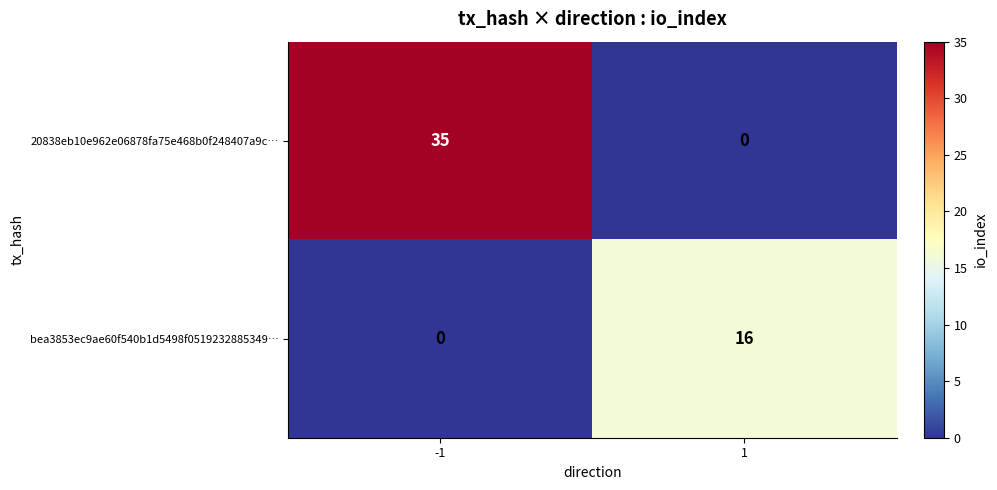

What is the difference between the highest and lowest values at 1?

16